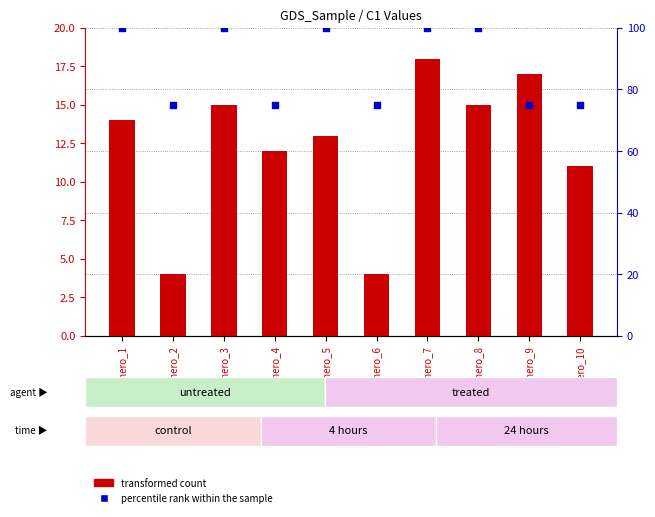

Which series contains the lowest Y value?

transformed count